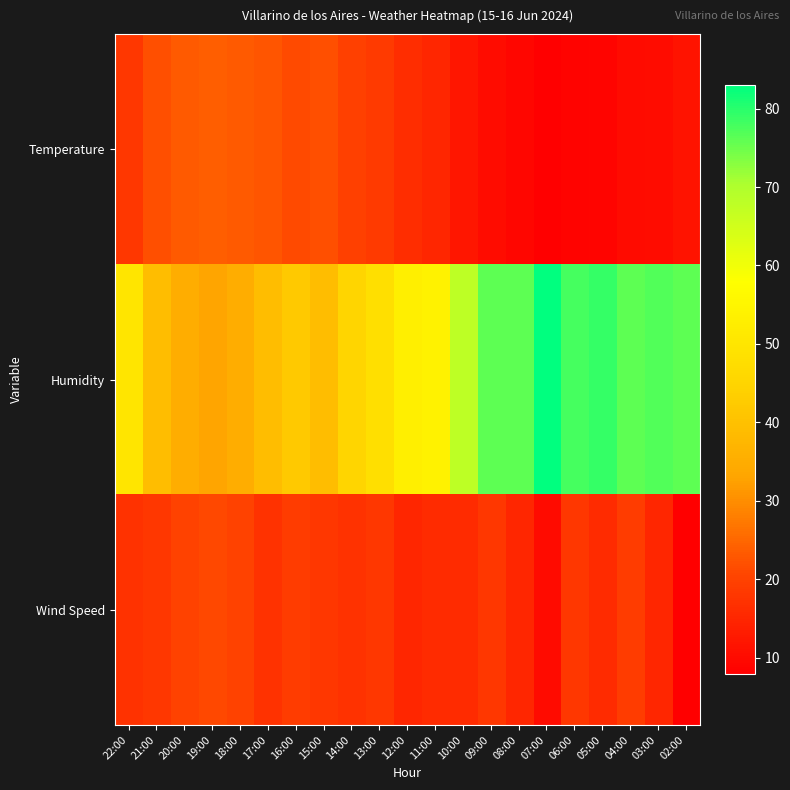

Reading left to right, list all the values displayed in this chart.

Temperature: 22:00=18.0	21:00=21.7	20:00=23.4	19:00=24.0	18:00=23.2	17:00=22.6	16:00=21.3	15:00=21.8	14:00=19.8	13:00=18.5	12:00=16.4	11:00=15.2	10:00=12.1	09:00=10.3	08:00=9.3	07:00=7.9	06:00=8.6	05:00=8.8	04:00=10.0	03:00=10.5	02:00=11.7
Humidity: 22:00=50.0	21:00=39.0	20:00=35.0	19:00=33.0	18:00=35.0	17:00=39.0	16:00=42.0	15:00=39.0	14:00=45.0	13:00=48.0	12:00=53.0	11:00=54.0	10:00=68.0	09:00=76.0	08:00=76.0	07:00=83.0	06:00=78.0	05:00=79.0	04:00=76.0	03:00=77.0	02:00=76.0
Wind Speed: 22:00=17.0	21:00=18.0	20:00=20.0	19:00=21.0	18:00=20.0	17:00=17.0	16:00=19.0	15:00=18.0	14:00=17.0	13:00=18.0	12:00=15.0	11:00=16.0	10:00=16.0	09:00=18.0	08:00=15.0	07:00=10.0	06:00=18.0	05:00=16.0	04:00=19.0	03:00=15.0	02:00=8.0